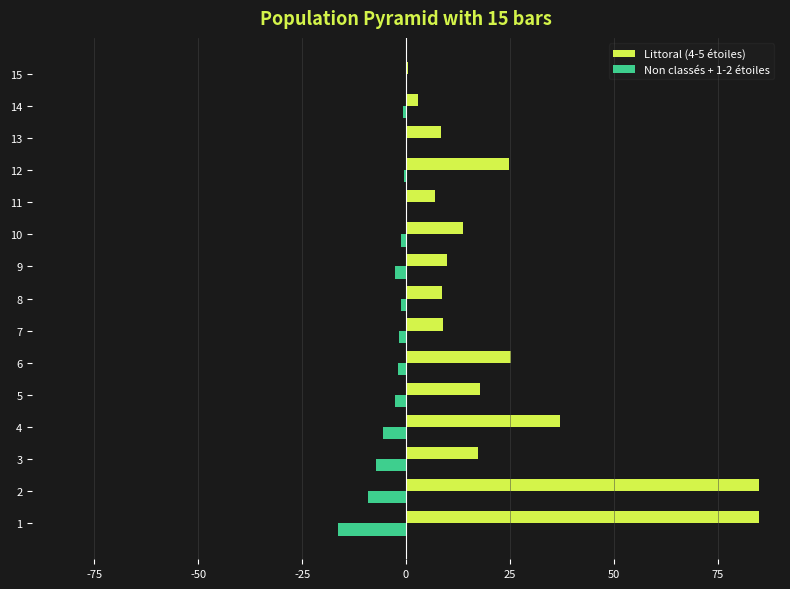

What is the total value across all series at 4?

31.4